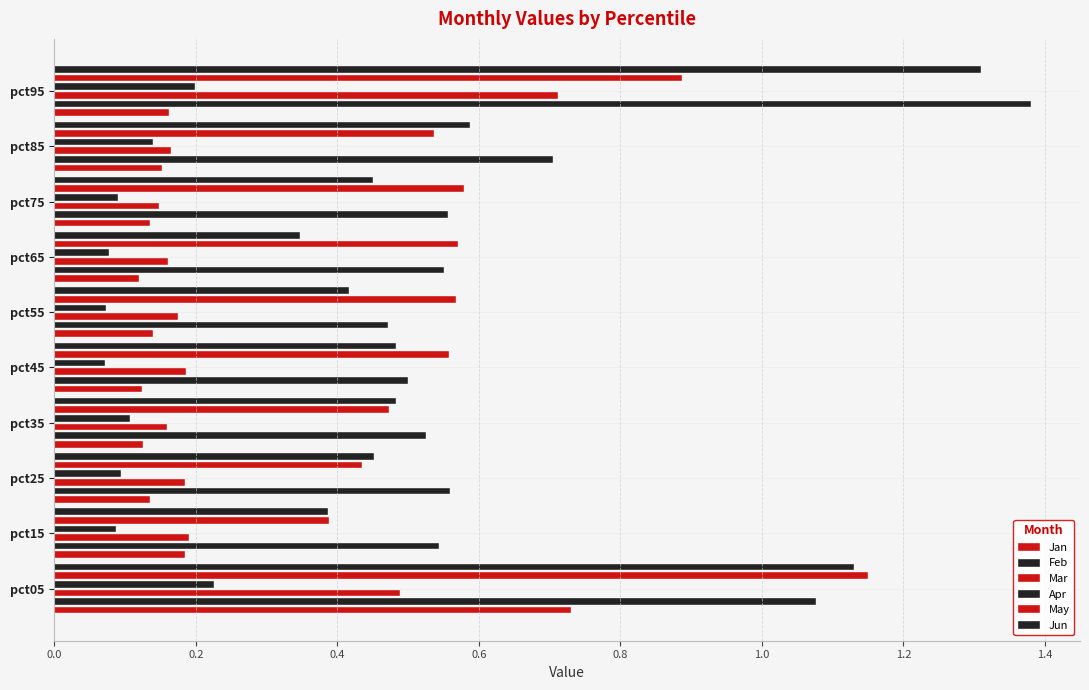

What is the lowest value of the Apr series?

0.1